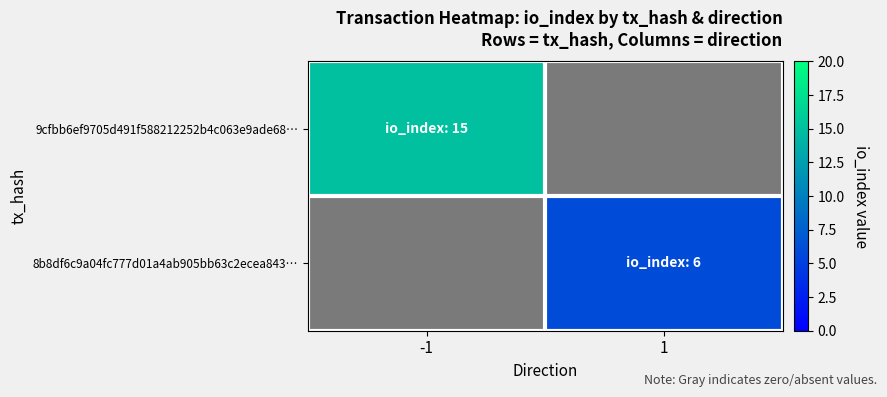

Rank the categories by 9cfbb6ef9705d491f588212252b4c063e9ade68… value from highest to lowest.

-1, 1